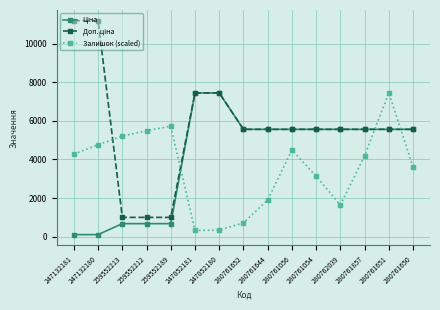

At which label does Залишок (scaled) reach its peak?

280761651